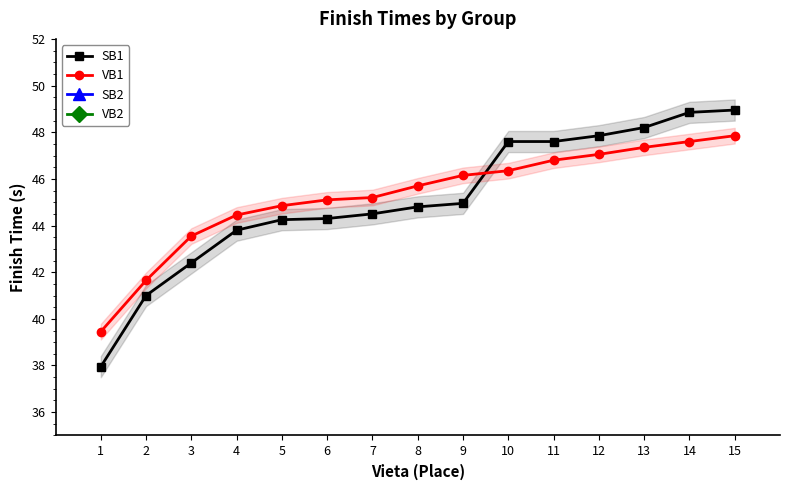

How many lines are shown in the chart?

2